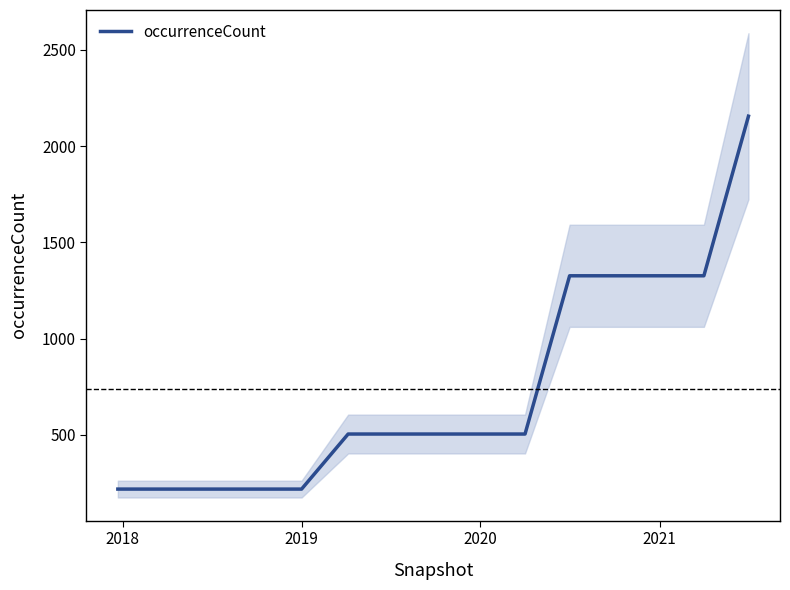

Count the number of categories in the chart.

15